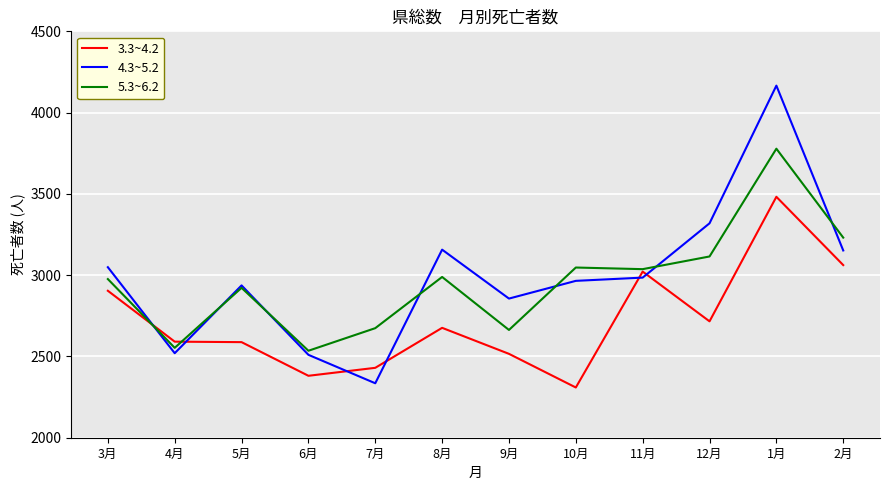

What is the average value of the 5.3~6.2 series?

2960